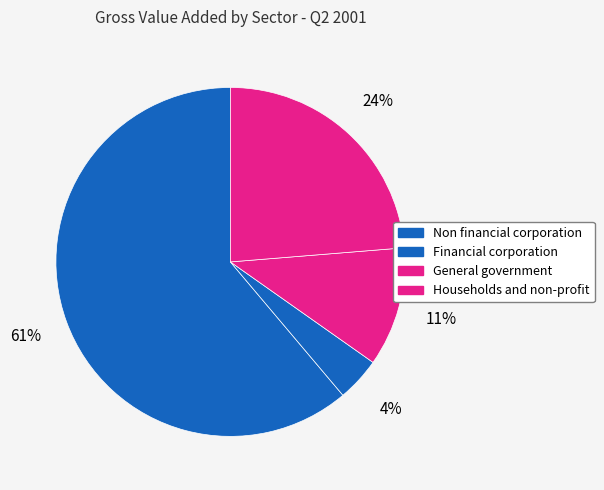

Approximately how many times larger is the value at Non financial corporation compared to General government?

5.5